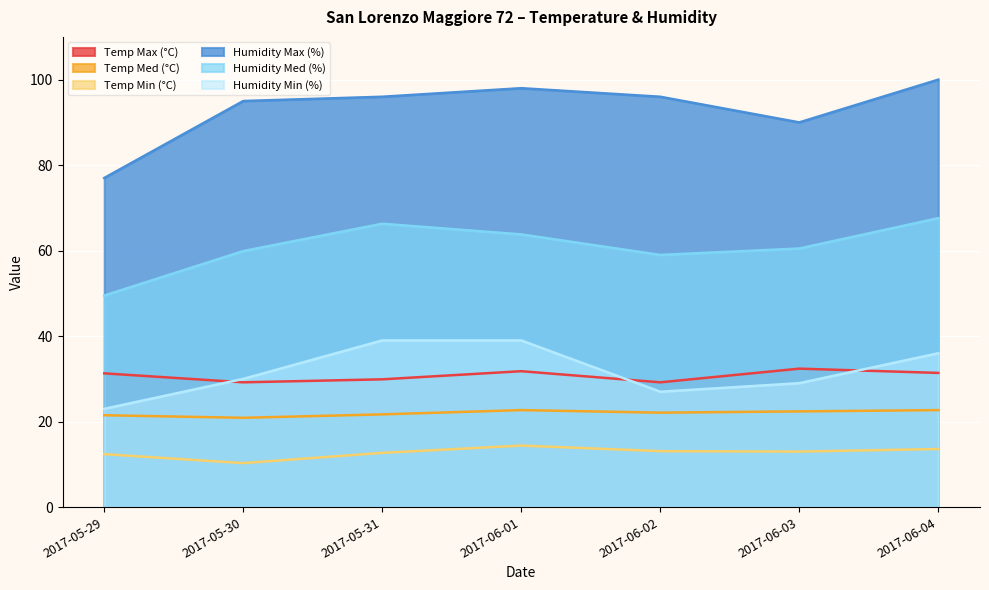

What are all the series names shown in the legend?

Temp Max (°C), Temp Med (°C), Temp Min (°C), Humidity Max (%), Humidity Med (%), Humidity Min (%)